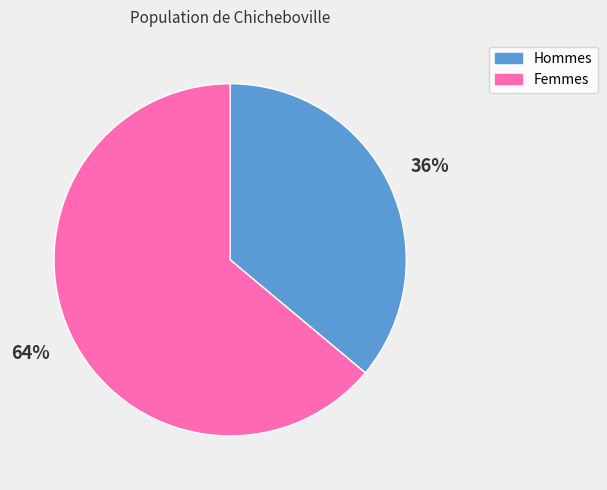

How many slices are in this pie chart?

2